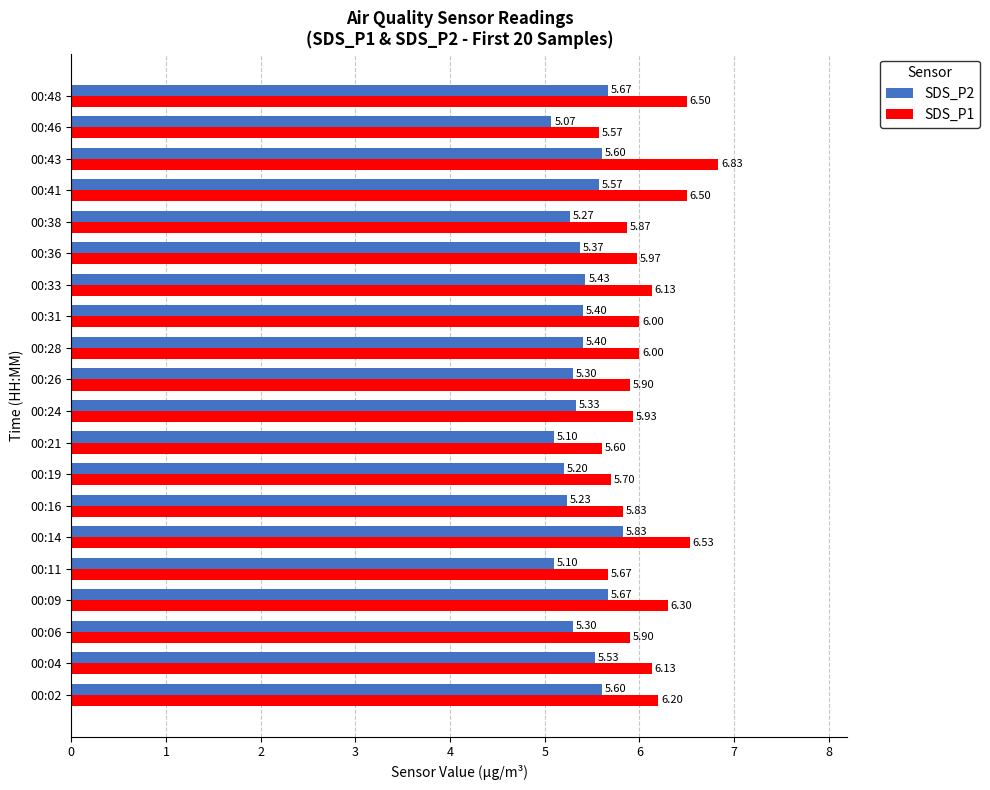

Which series has the widest spread of values?

SDS_P1